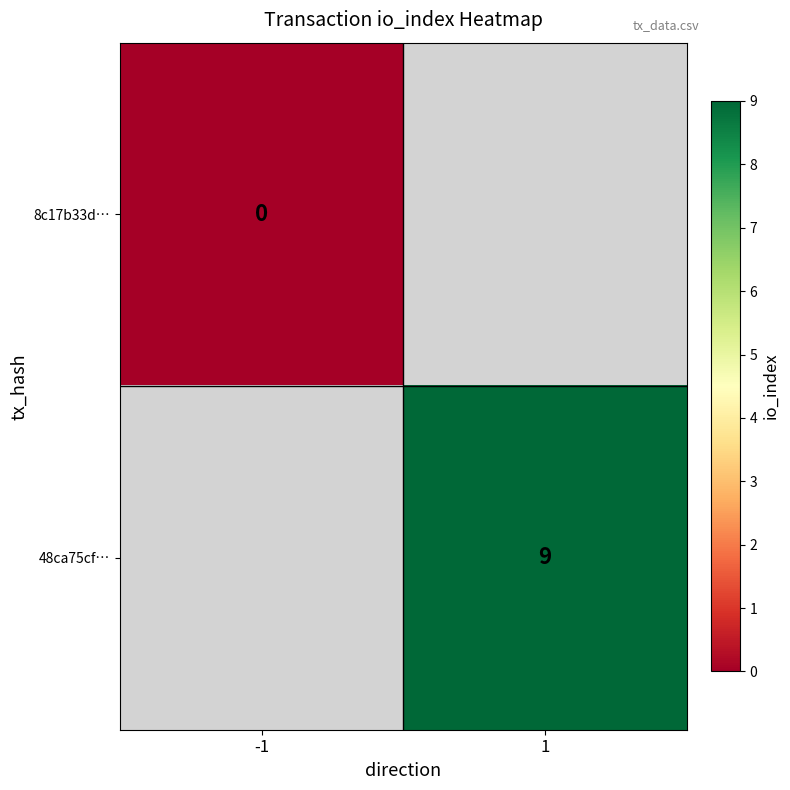

The 48ca75cf… series shows 9 at 1. True or false?

True